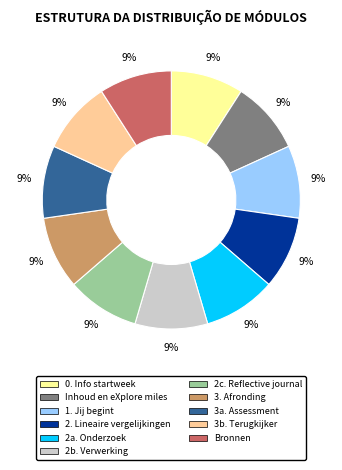

Approximately how many times larger is the value at 3b. Terugkijker compared to 1. Jij begint?

1.0